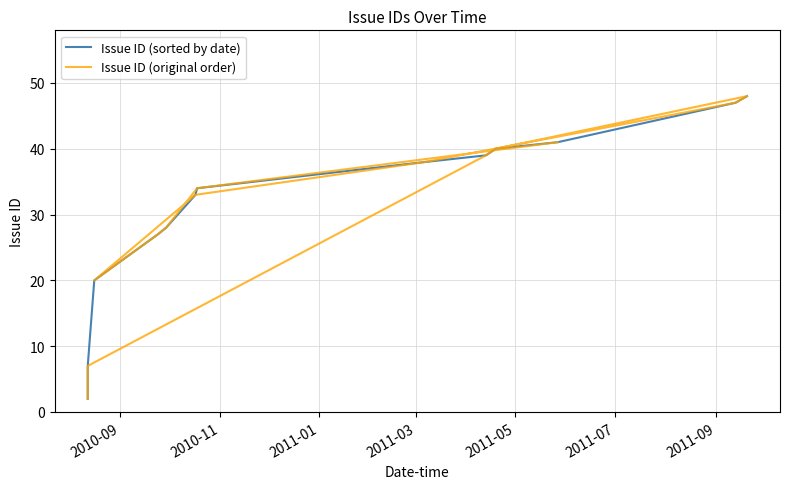

How many interior local valleys does the Issue ID (original order) series have?

1